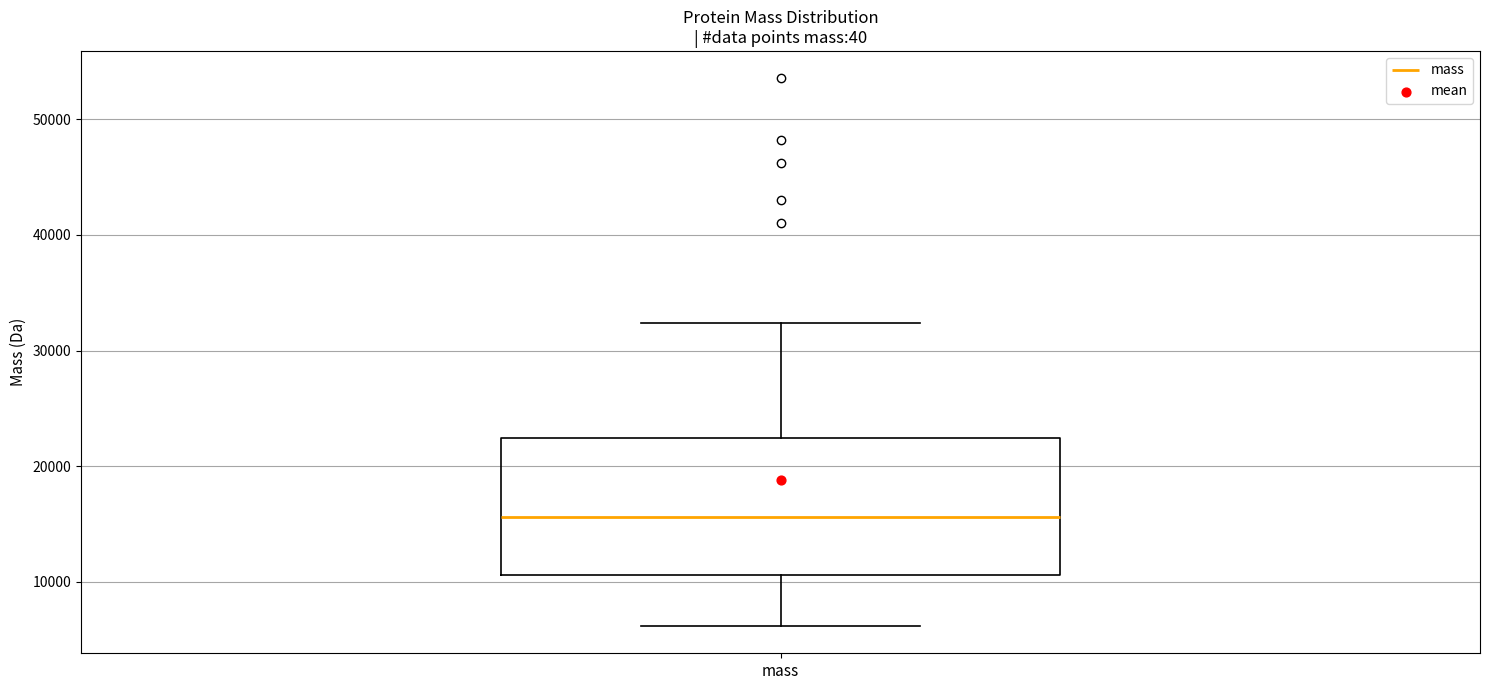

Read this box plot against the y-axis: the position of the median line, the range covered by the box, and the ends of both whiskers. The values are not printed on the chart, so give them approximately, as read against the axis.

median 16000, box 11000 to 22000, whiskers 6000 to 32000